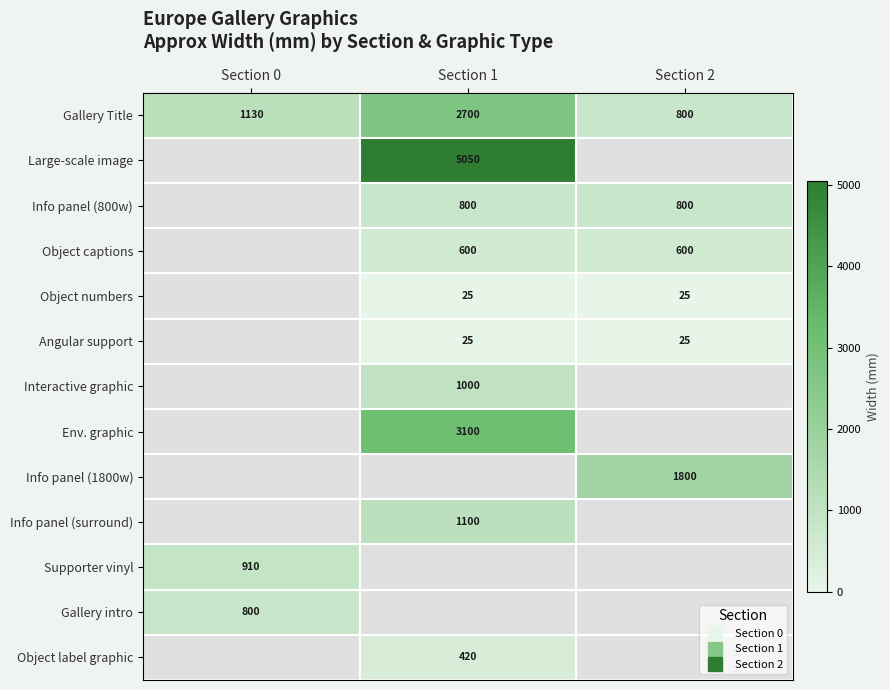

What is the minimum value shown in the chart?

25.0